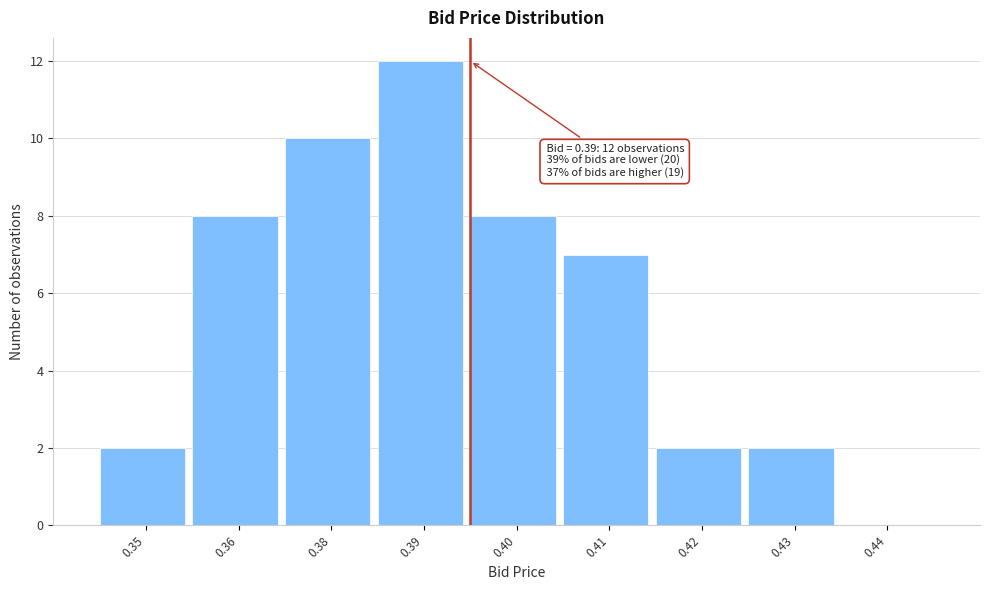

Reading left to right, what are all the values shown in this chart?

0.35=2	0.36=8	0.38=10	0.39=12	0.40=8	0.41=7	0.42=2	0.43=2	0.44=0